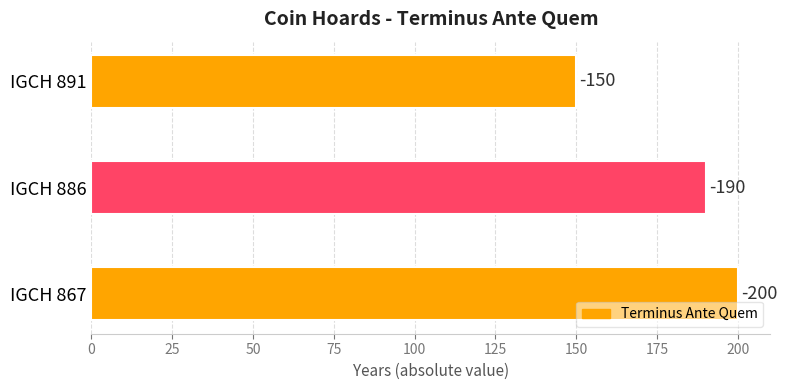

How many bars are there in total?

3